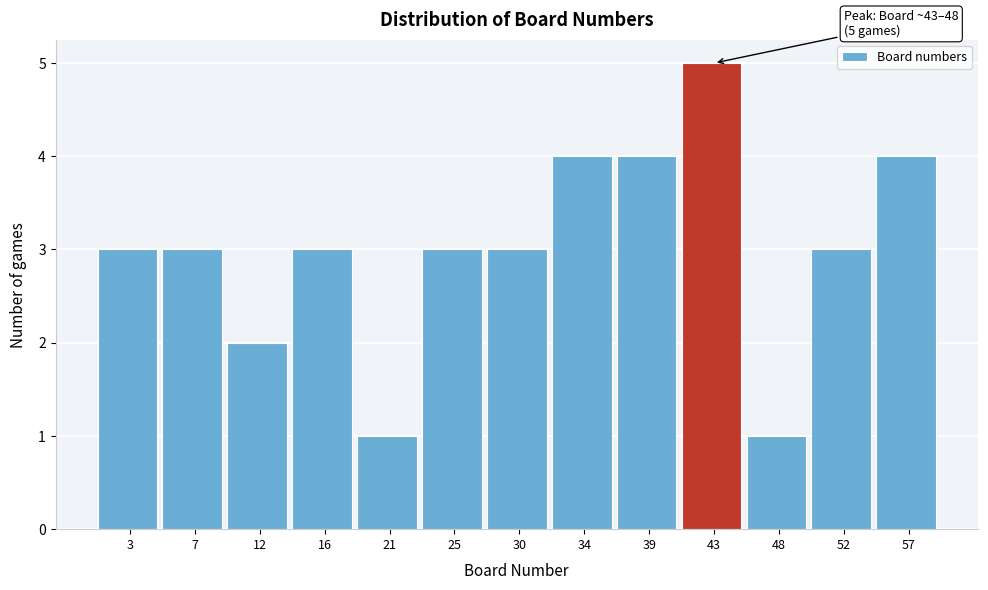

Reading left to right, transcribe all the data shown in this chart.

3=3	7=3	12=2	16=3	21=1	25=3	30=3	34=4	39=4	43=5	48=1	52=3	57=4